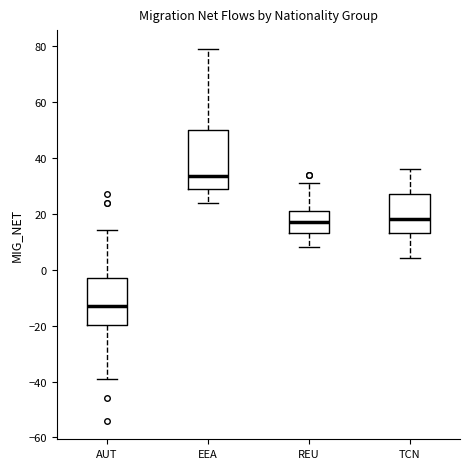

Where does the median line of the box for EEA sit on the y-axis? The values are not printed on the chart, so give them approximately, as read against the axis.

34